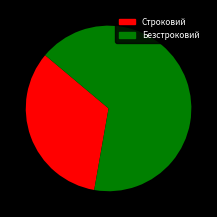

Is it true that Безстроковий is 67% of the pie?

True